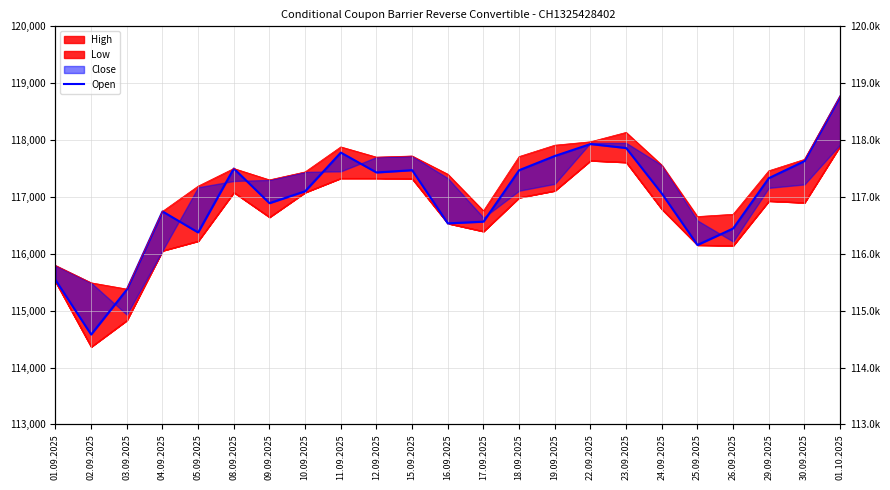

Where does the data first go above 117100?

08.09.2025